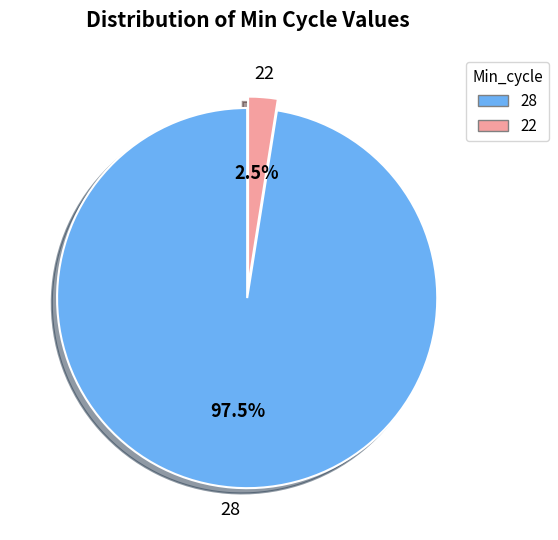

What is the total percentage of 22 and 28?

100.0%